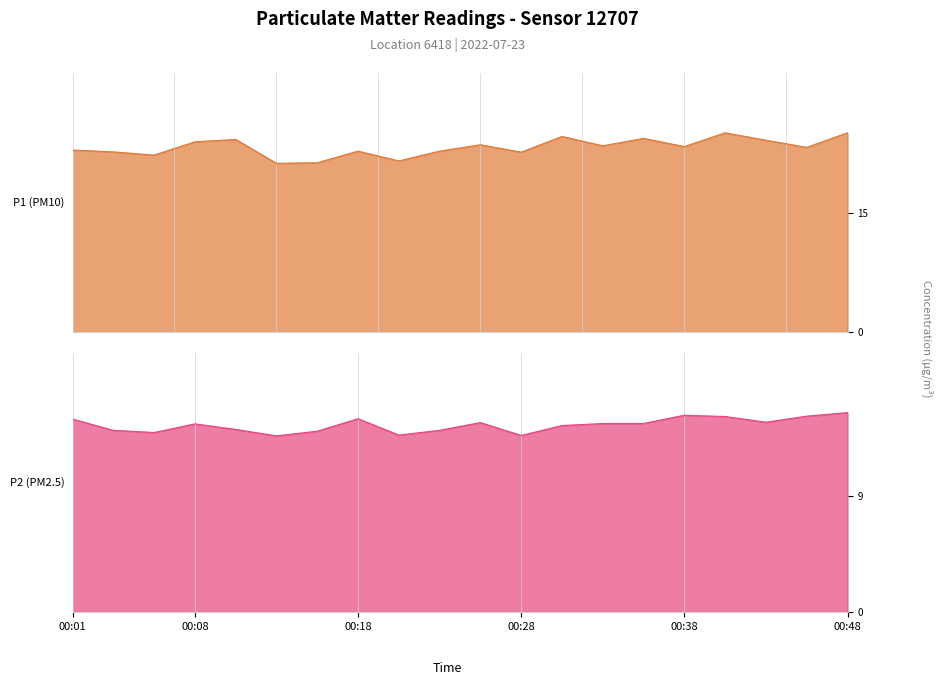

Reading left to right, list all the values displayed in this chart.

P1: 00:01=22.9	00:03=22.6	00:06=22.2	00:08=23.9	00:11=24.2	00:13=21.2	00:16=21.3	00:18=22.7	00:21=21.5	00:23=22.7	00:26=23.5	00:28=22.6	00:30=24.6	00:33=23.4	00:35=24.3	00:38=23.3	00:40=25.0	00:43=24.1	00:45=23.2	00:48=25.0
P2: 00:01=15.0	00:03=14.1	00:06=13.9	00:08=14.6	00:11=14.2	00:13=13.7	00:16=14.0	00:18=15.0	00:21=13.7	00:23=14.1	00:26=14.7	00:28=13.7	00:30=14.5	00:33=14.6	00:35=14.6	00:38=15.3	00:40=15.2	00:43=14.7	00:45=15.2	00:48=15.5